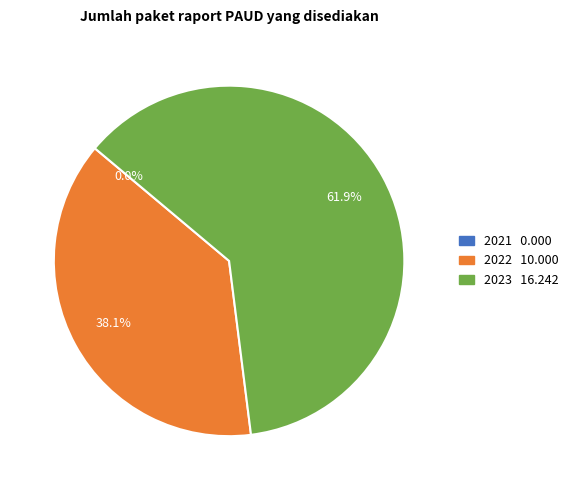

Is it true that 2022 is 38% of the pie?

True